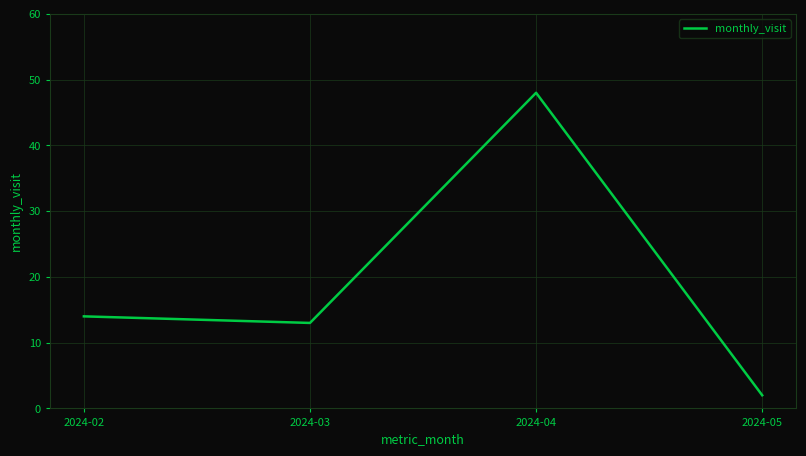

What is the average value?

19